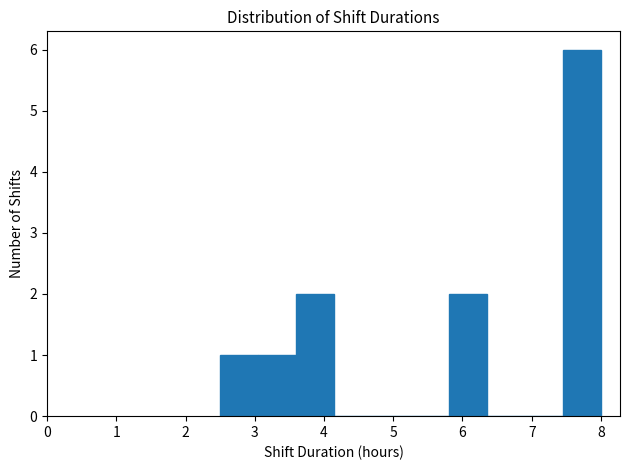

Reading left to right, list every bar in this chart as the range it spans on the x-axis followed by its height. Neither the bar edges nor the heights are printed on the chart, so give them approximately, as read against the axes.

2.50 to 3.05: 1
3.05 to 3.60: 1
3.60 to 4.15: 2
4.15 to 4.70: 0
4.70 to 5.25: 0
5.25 to 5.80: 0
5.80 to 6.35: 2
6.35 to 6.90: 0
6.90 to 7.45: 0
7.45 to 8.00: 6